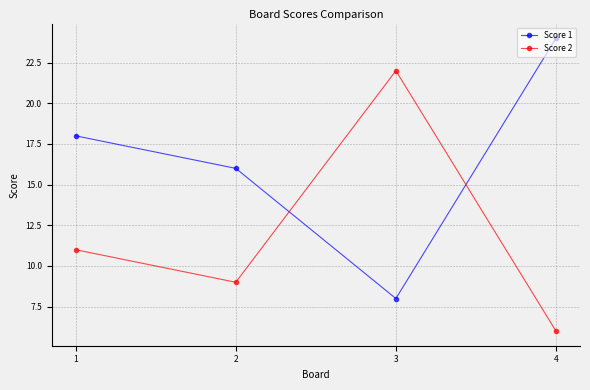

What is the value of the Score 2 point at the 4th from the left?

6